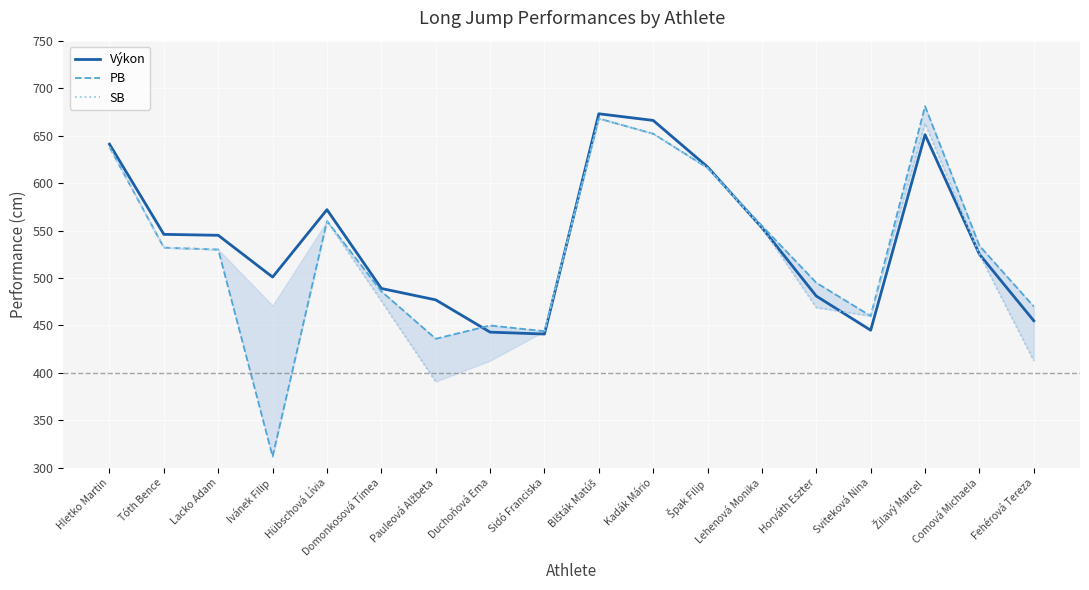

Is this an area chart (filled region under the line)?

No